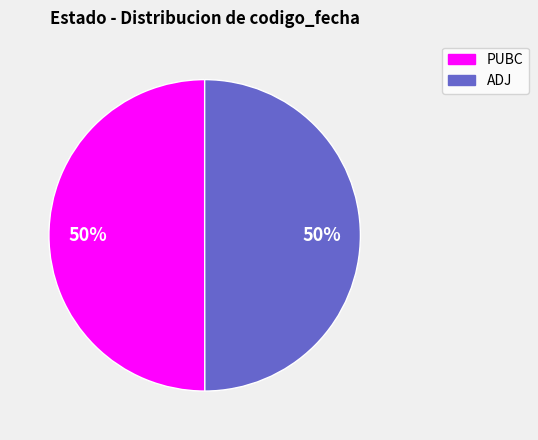

To the nearest percent, what is the combined percentage of ADJ and PUBC?

100%